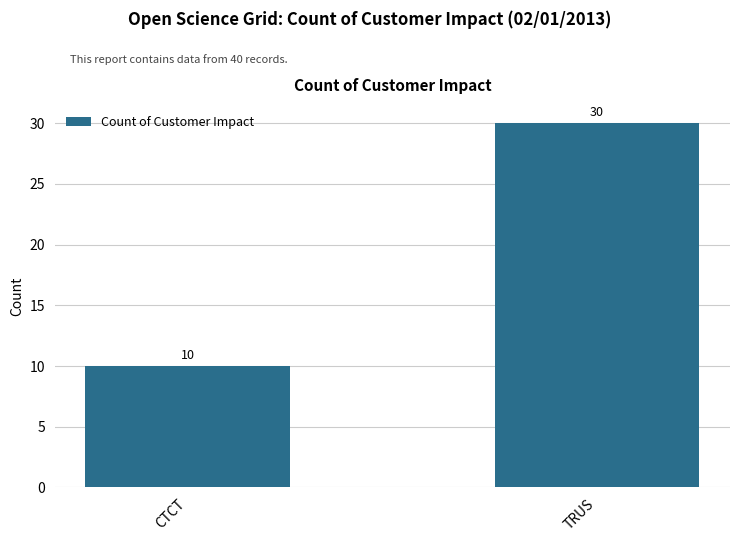

What is the change in value from CTCT to TRUS?

+20